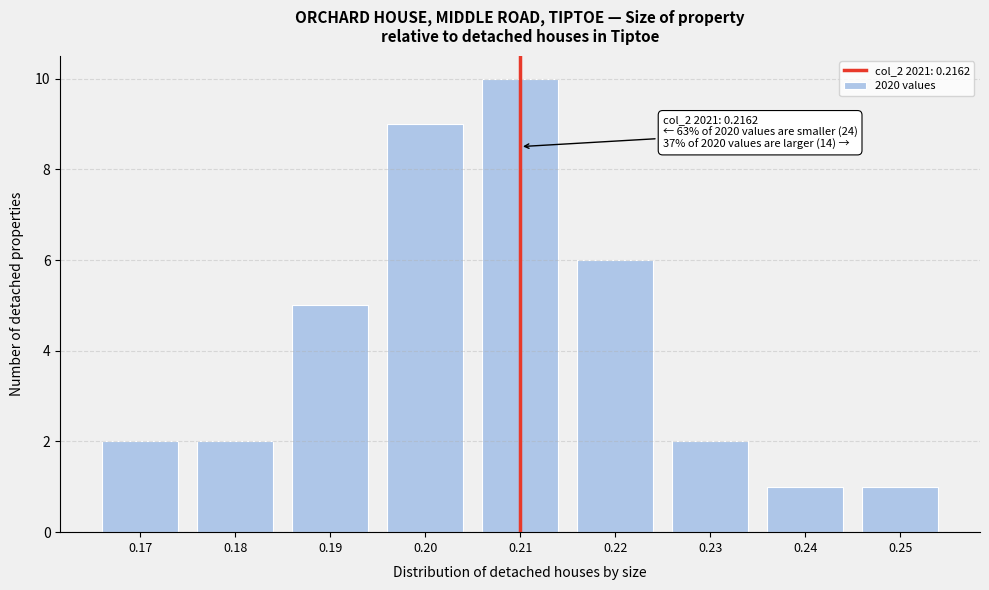

Reading left to right, list all the values displayed in this chart.

2	2	5	9	10	6	2	1	1